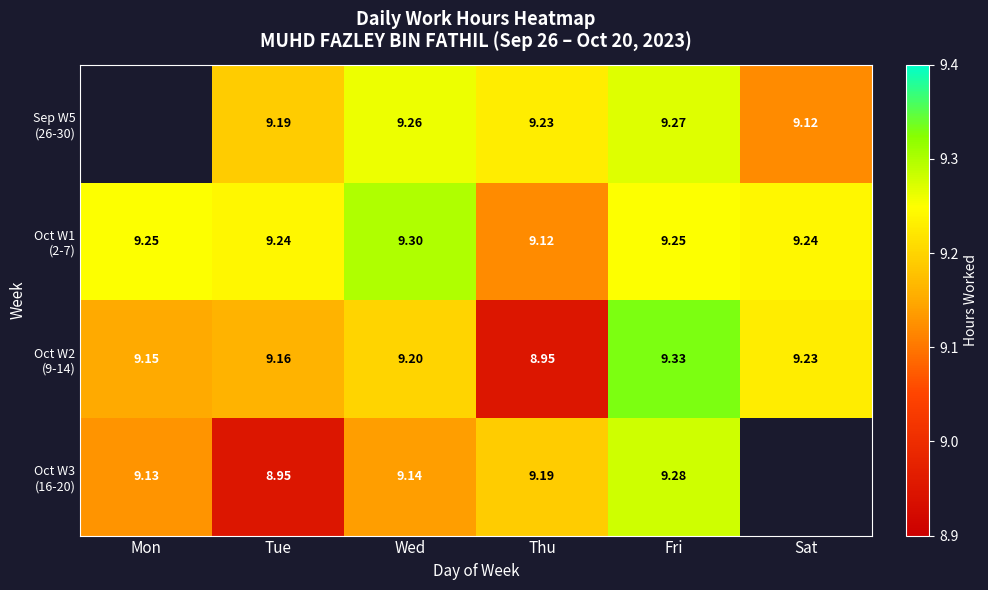

At which label is Oct W1 (2-7) closest to 9?

Thu